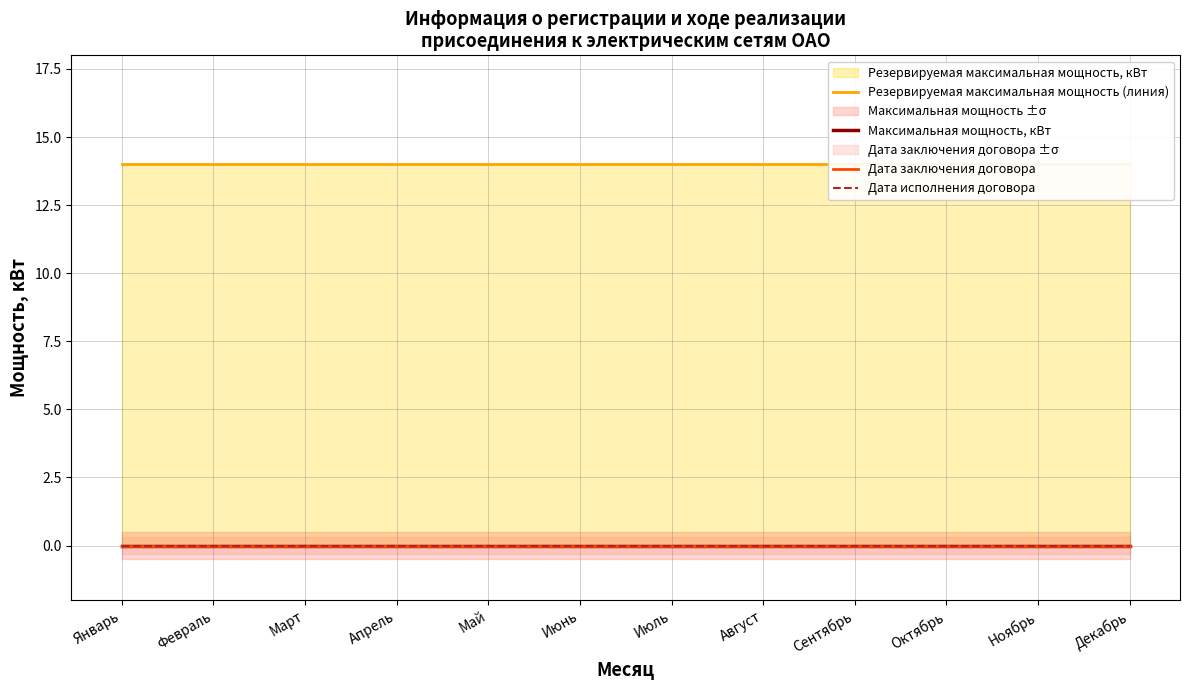

Is the value of Максимальная мощность, кВт at Сентябрь greater than the value of Дата исполнения договора at Сентябрь?

No